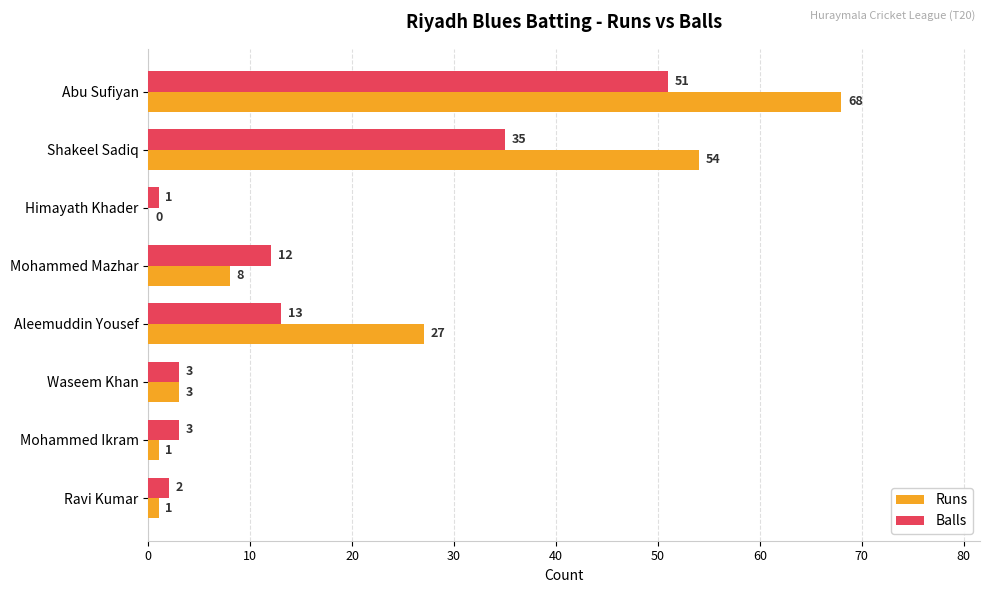

The value of Runs at Himayath Khader is 0. True or false?

True